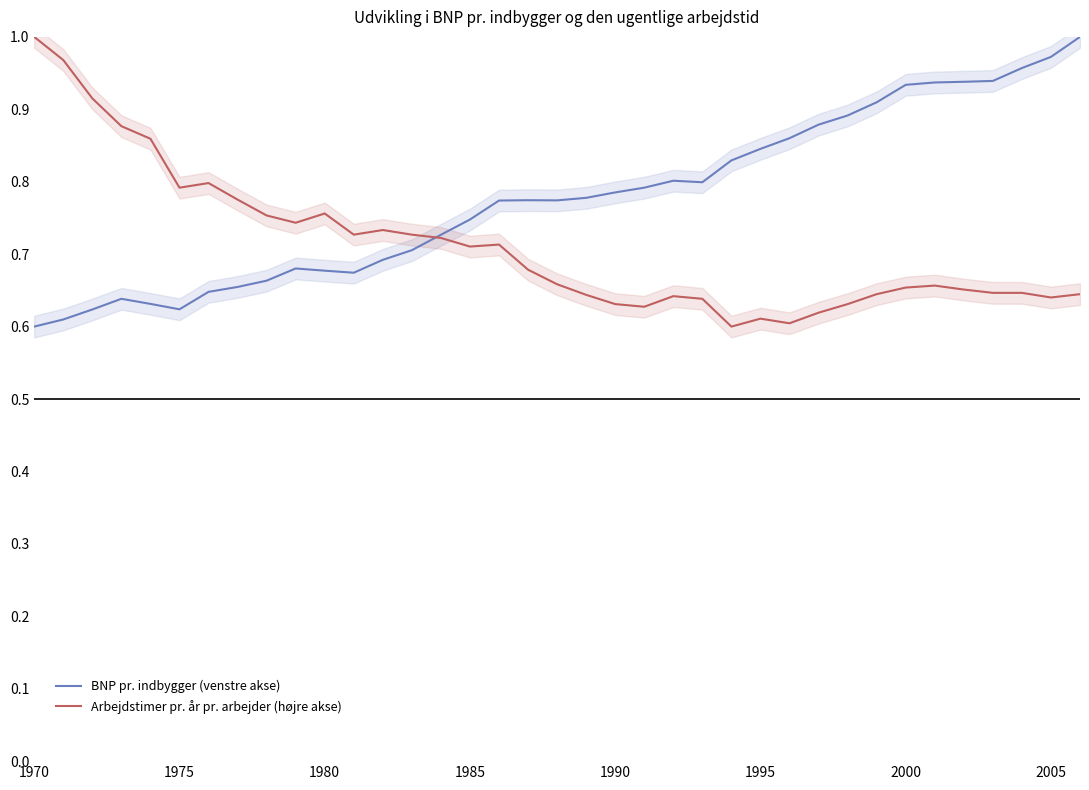

What is the average value of the BNP pr. indbygger (venstre akse) series?

0.8